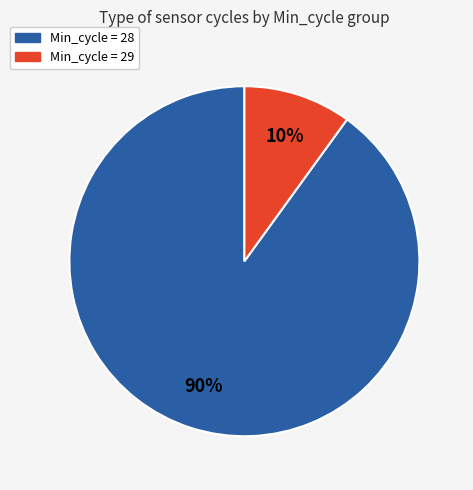

To the nearest percent, what is the difference between the largest and smallest slice percentages?

80%